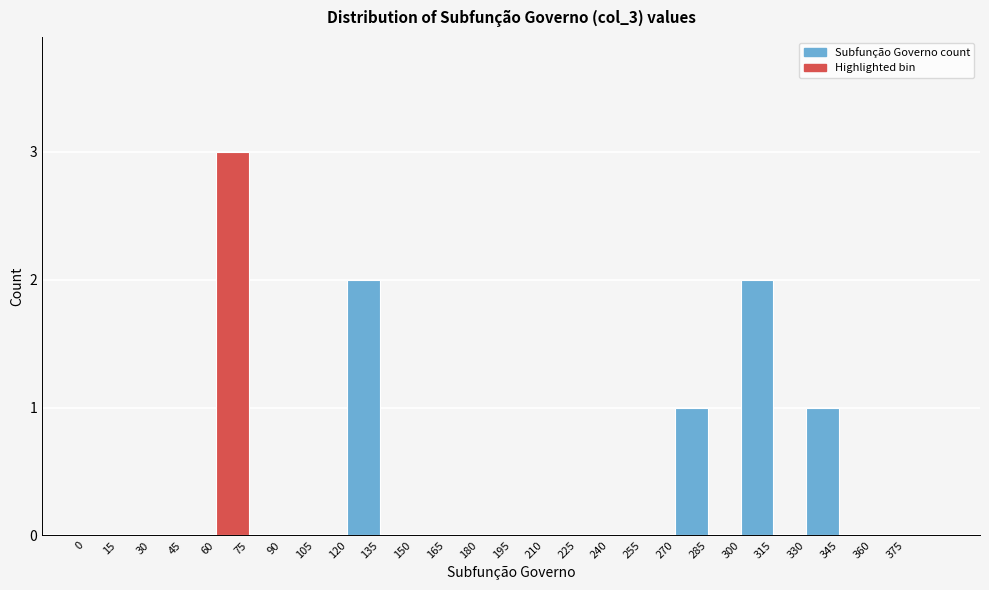

Reading left to right, transcribe this chart: for each bar, give the range it covers on the x-axis and its height. Neither the bar edges nor the heights are printed on the chart, so give them approximately, as read against the axes.

0 to 15: 0
15 to 30: 0
30 to 45: 0
45 to 60: 0
60 to 75: 3
75 to 90: 0
90 to 105: 0
105 to 120: 0
120 to 135: 2
135 to 150: 0
150 to 165: 0
165 to 180: 0
180 to 195: 0
195 to 210: 0
210 to 225: 0
225 to 240: 0
240 to 255: 0
255 to 270: 0
270 to 285: 1
285 to 300: 0
300 to 315: 2
315 to 330: 0
330 to 345: 1
345 to 360: 0
360 to 375: 0
375 to 390: 0